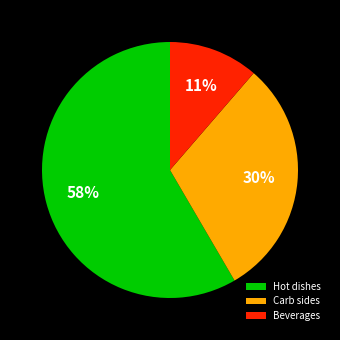

Combined, do Beverages and Hot dishes account for over 50%?

Yes